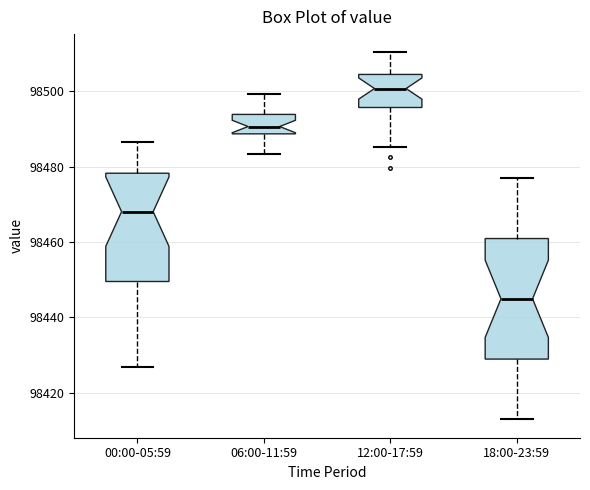

Reading left to right, read every box against the y-axis: the position of its median line, the range the box covers, and the ends of its whiskers. The values are not printed on the chart, so give them approximately, as read against the axis.

00:00-05:59: median 98468, box 98450 to 98478, whiskers 98426 to 98486
06:00-11:59: median 98490, box 98488 to 98494, whiskers 98484 to 98500
12:00-17:59: median 98500, box 98496 to 98504, whiskers 98486 to 98510
18:00-23:59: median 98444, box 98428 to 98460, whiskers 98414 to 98476